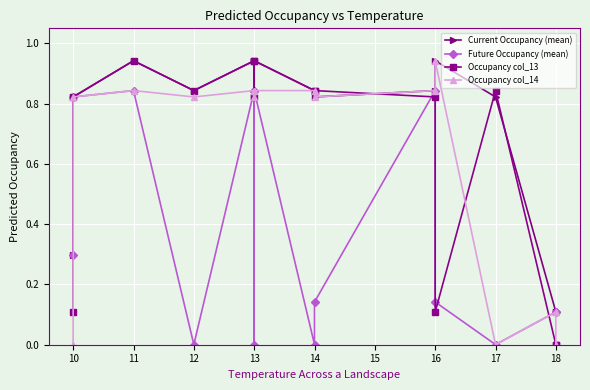

What is the sum of all Occupancy col_14 values?

8.6